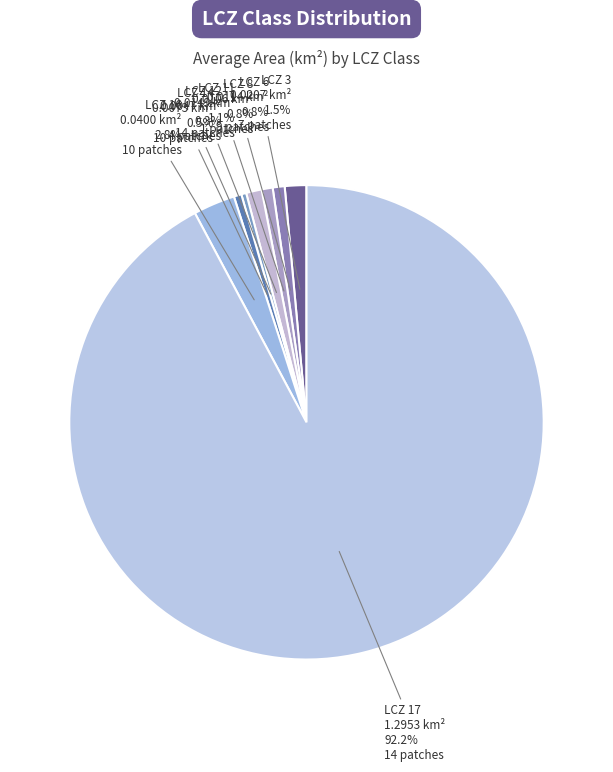

Count the number of slices in the pie.

8